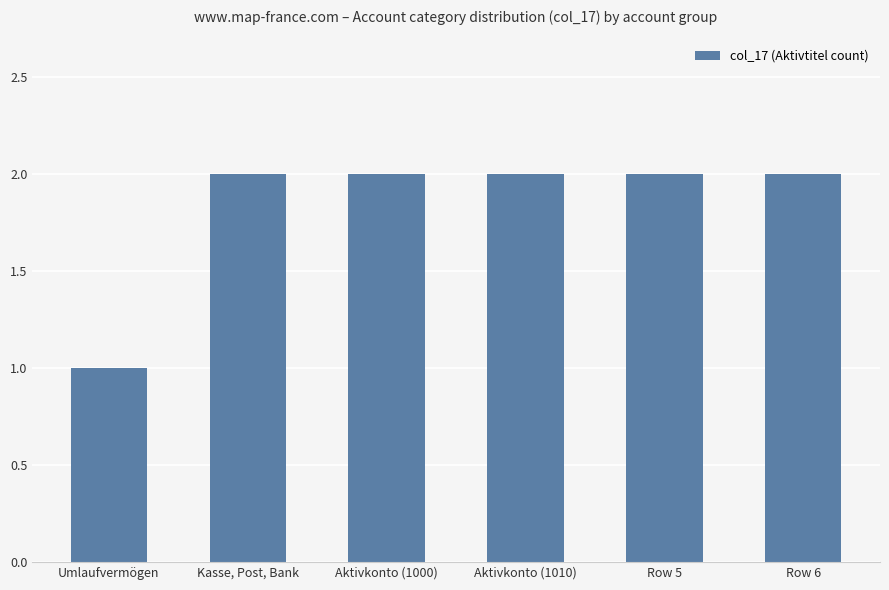

What value does the data have at Kasse, Post, Bank?

2